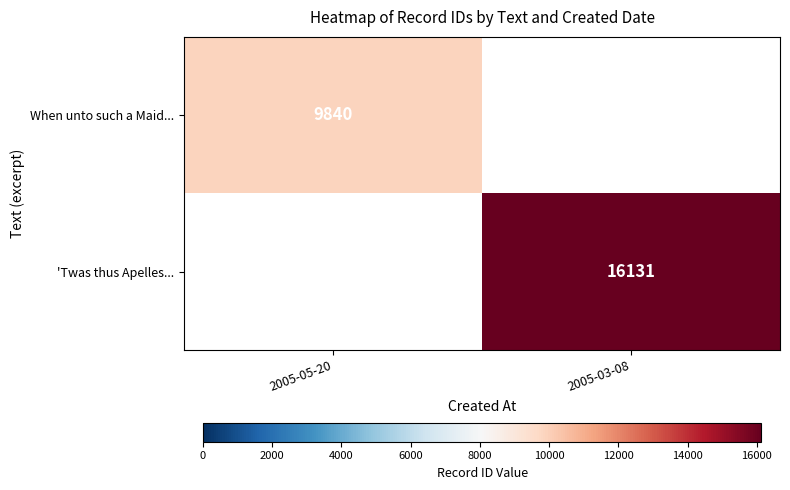

Is it true that When unto such a Maid... equals 4313 at 2005-05-20?

False